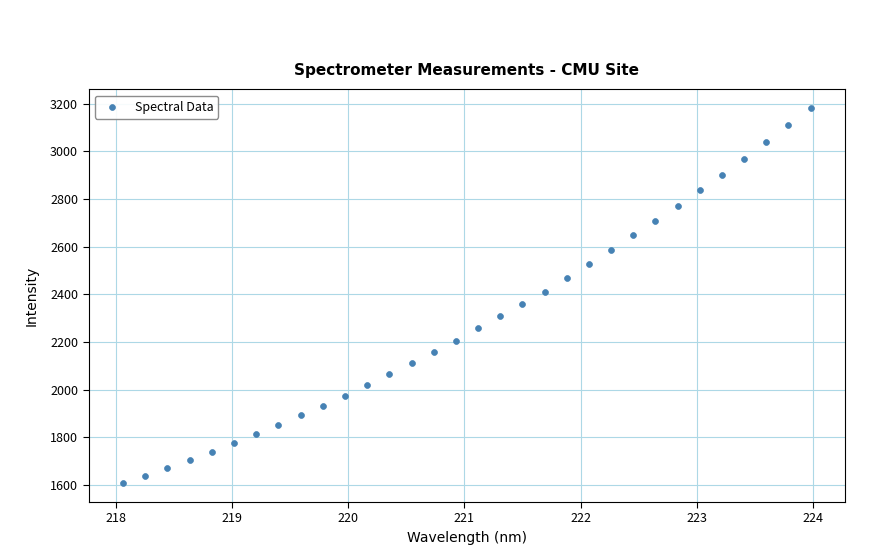

What is the range of Y values (max minus min)?

1574.8